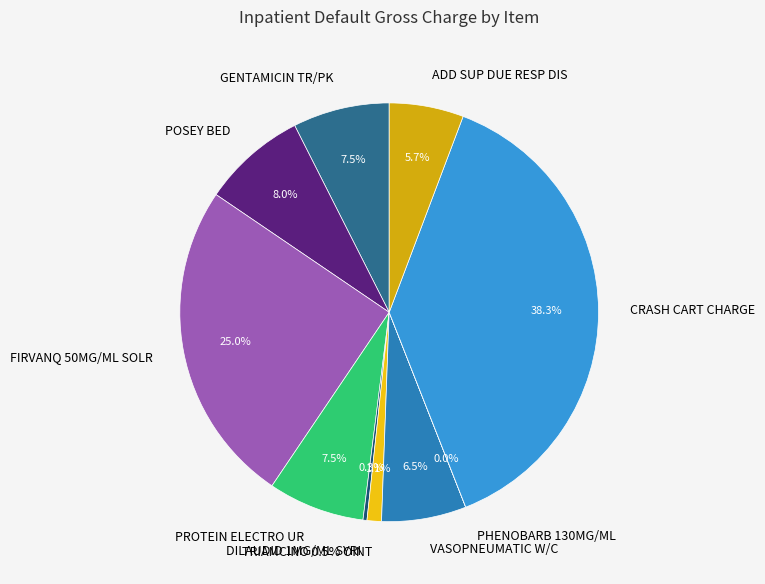

Which slice is the largest?

CRASH CART CHARGE